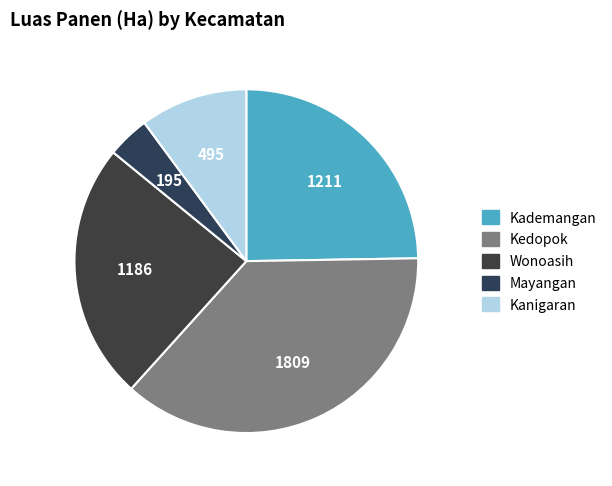

Which slice is the largest?

Kedopok